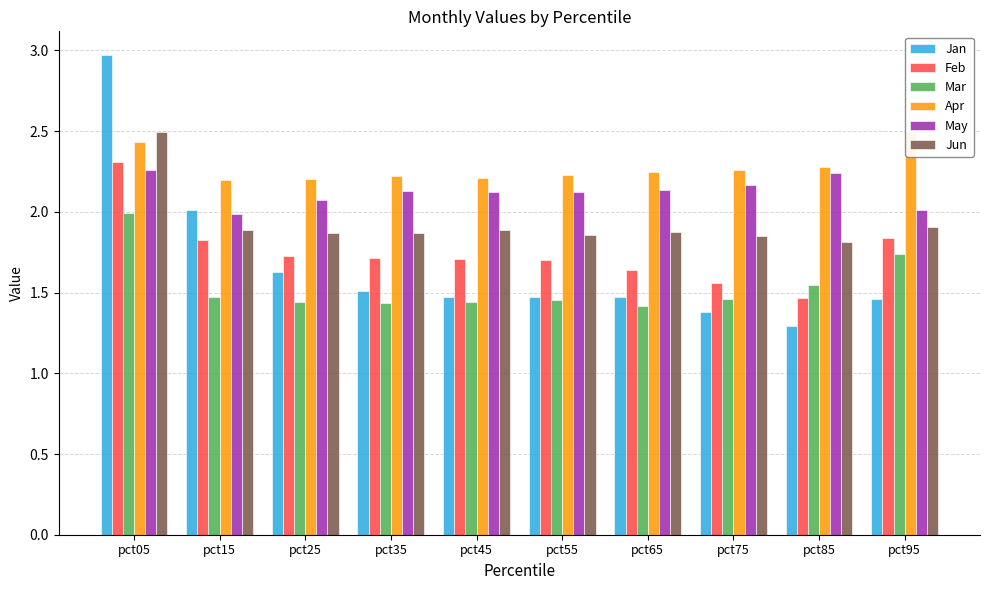

Reading left to right, transcribe all the data shown in this chart.

Jan: pct05=3.0	pct15=2.0	pct25=1.6	pct35=1.5	pct45=1.5	pct55=1.5	pct65=1.5	pct75=1.4	pct85=1.3	pct95=1.5
Feb: pct05=2.3	pct15=1.8	pct25=1.7	pct35=1.7	pct45=1.7	pct55=1.7	pct65=1.6	pct75=1.6	pct85=1.5	pct95=1.8
Mar: pct05=2.0	pct15=1.5	pct25=1.4	pct35=1.4	pct45=1.4	pct55=1.5	pct65=1.4	pct75=1.5	pct85=1.5	pct95=1.7
Apr: pct05=2.4	pct15=2.2	pct25=2.2	pct35=2.2	pct45=2.2	pct55=2.2	pct65=2.2	pct75=2.3	pct85=2.3	pct95=2.5
May: pct05=2.3	pct15=2.0	pct25=2.1	pct35=2.1	pct45=2.1	pct55=2.1	pct65=2.1	pct75=2.2	pct85=2.2	pct95=2.0
Jun: pct05=2.5	pct15=1.9	pct25=1.9	pct35=1.9	pct45=1.9	pct55=1.9	pct65=1.9	pct75=1.8	pct85=1.8	pct95=1.9